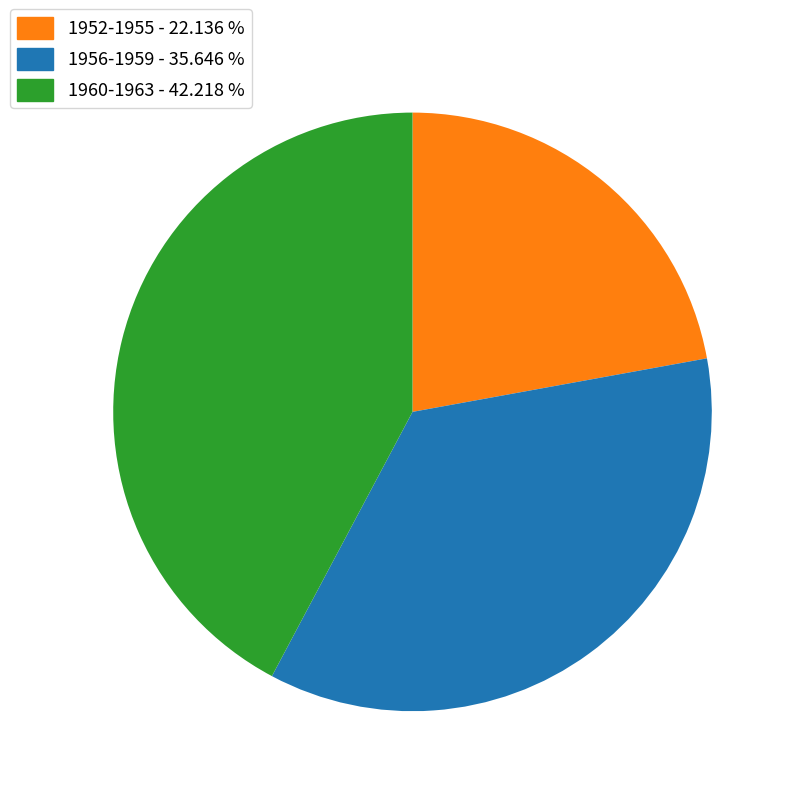

Is there any slice that represents more than half of the pie?

No